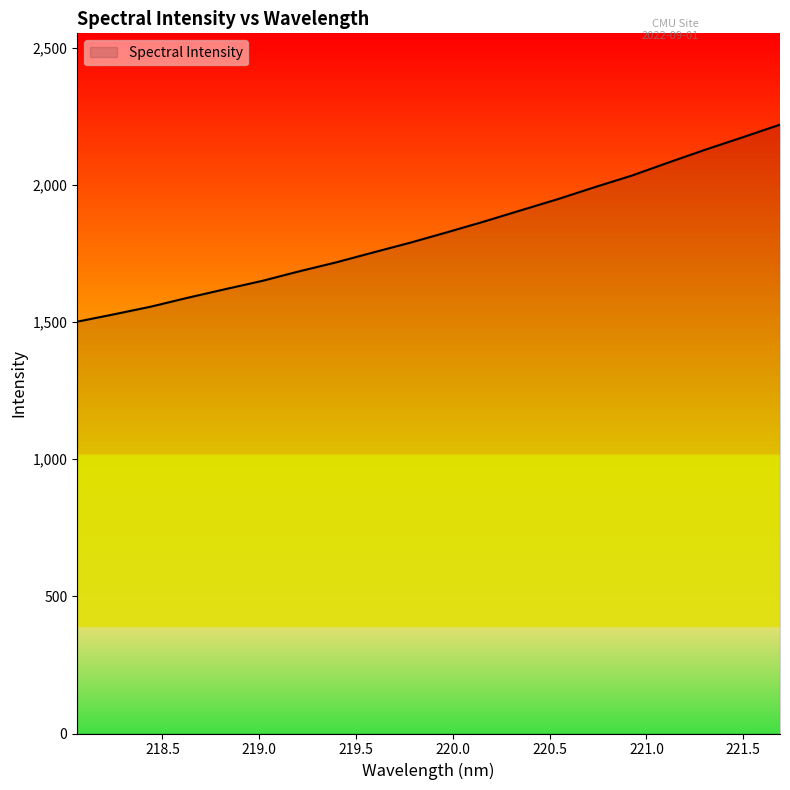

What is the maximum value shown in the chart?

2219.9